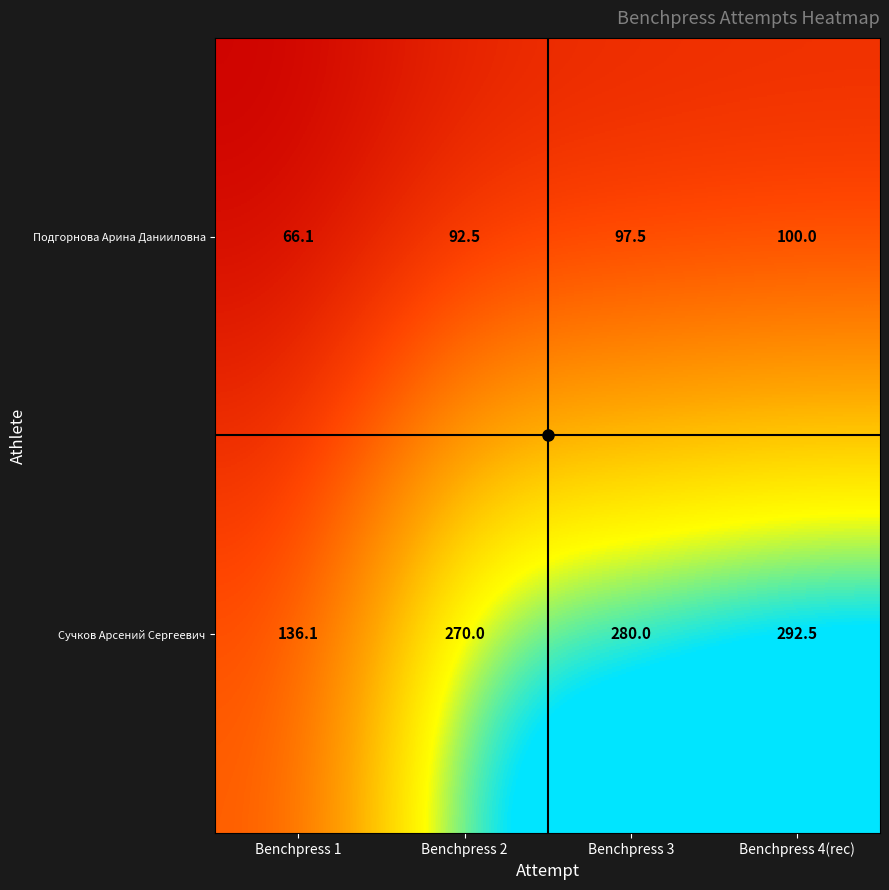

List the series in order of their peak value, lowest first.

Подгорнова Арина Данииловна, Сучков Арсений Сергеевич